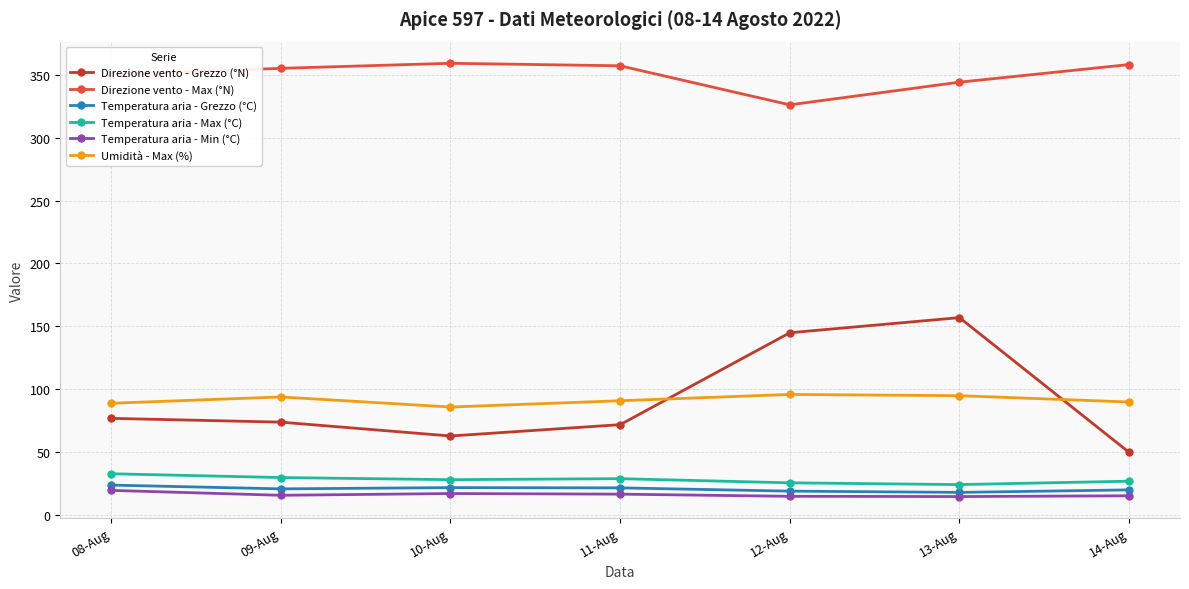

What position from the left is 13-Aug?

6